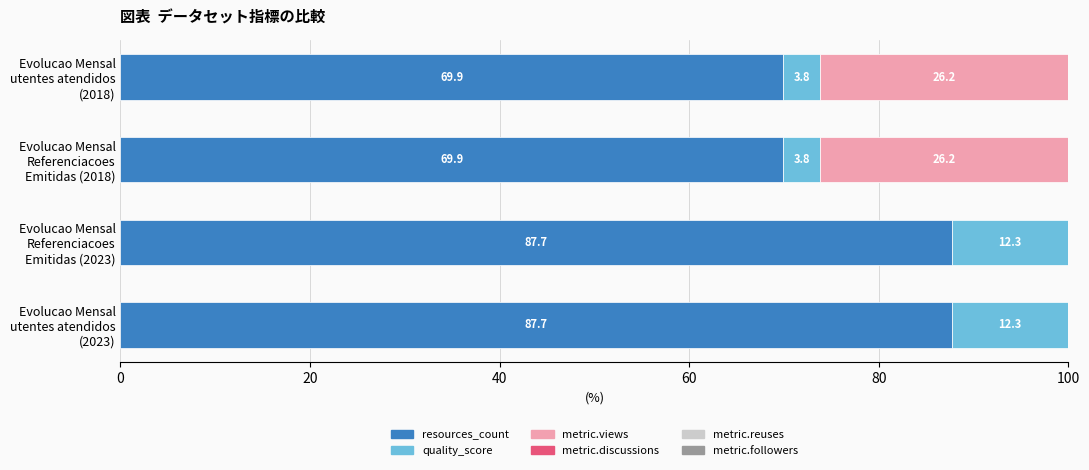

What is the maximum value for resources_count?

87.7